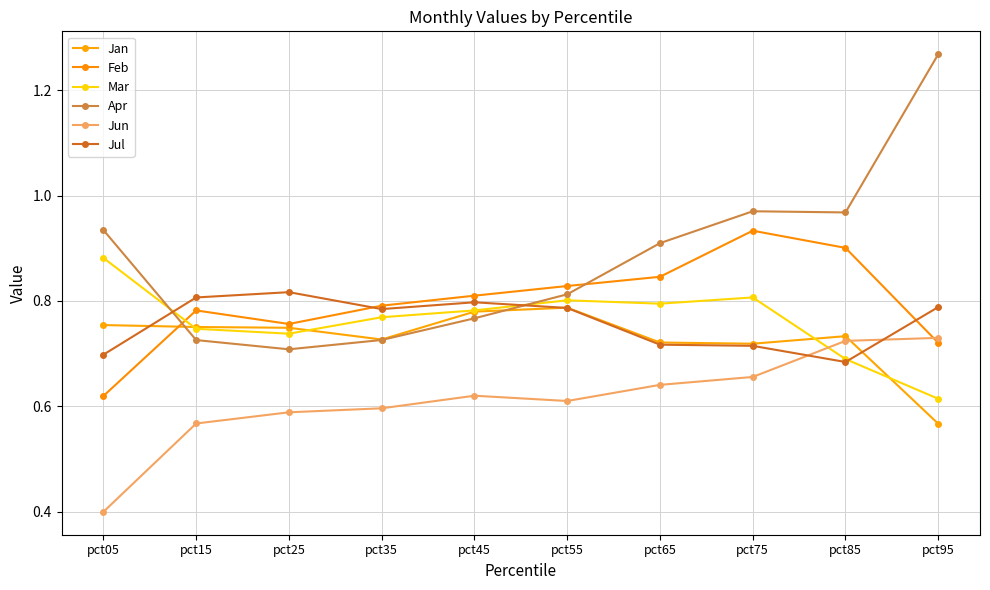

Does the chart have visible grid lines?

Yes